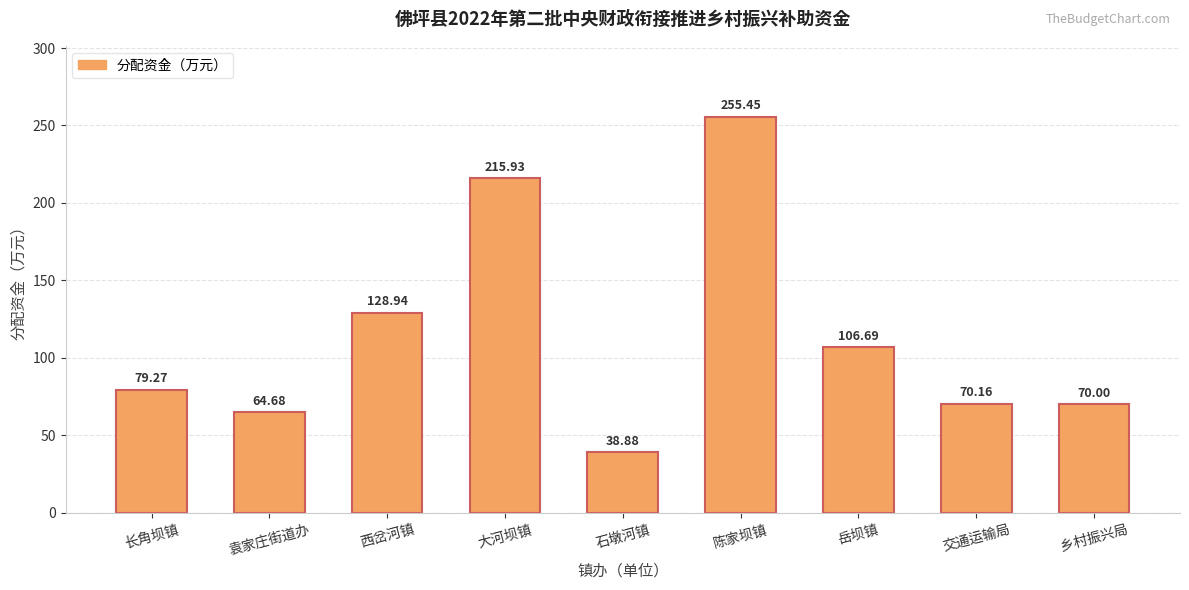

Between 陈家坝镇 and 长角坝镇, which is larger?

陈家坝镇